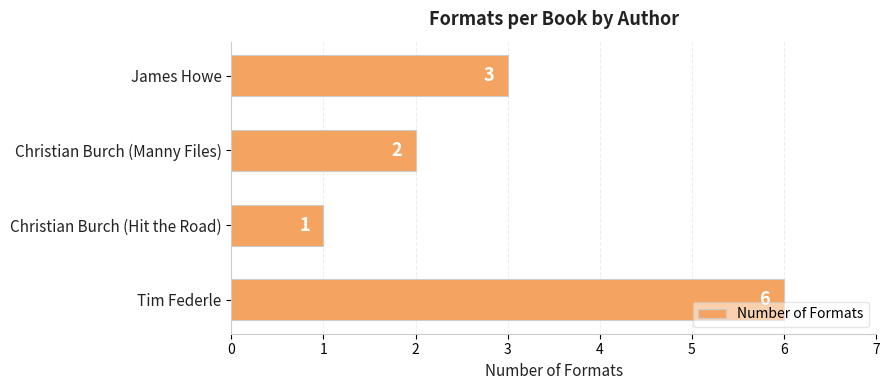

At which category does the chart reach its minimum across all series?

Christian Burch (Hit the Road)